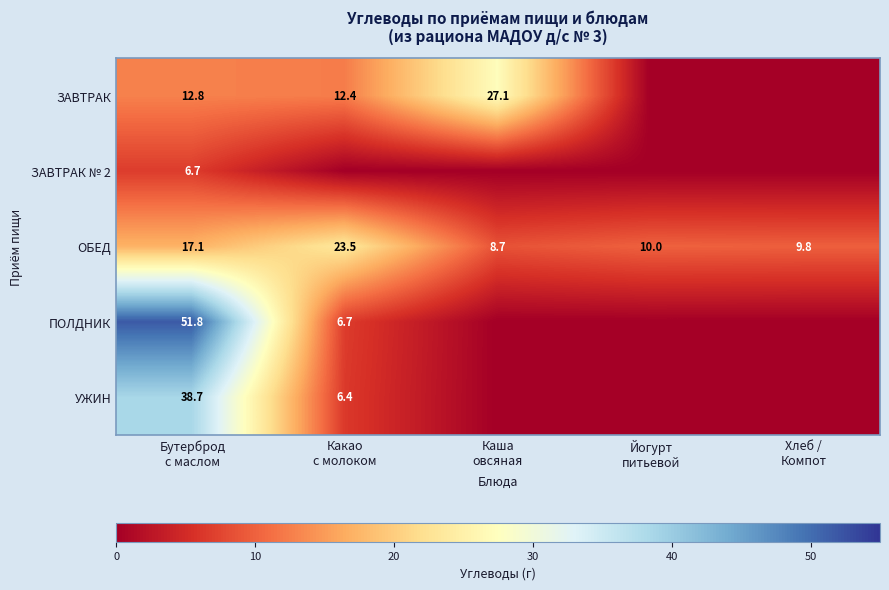

Which series has the largest total across all categories?

ОБЕД